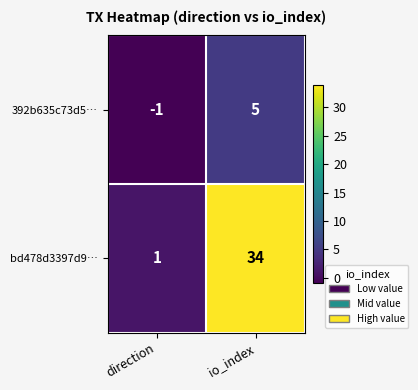

What is the maximum value for bd478d3397d9…?

34